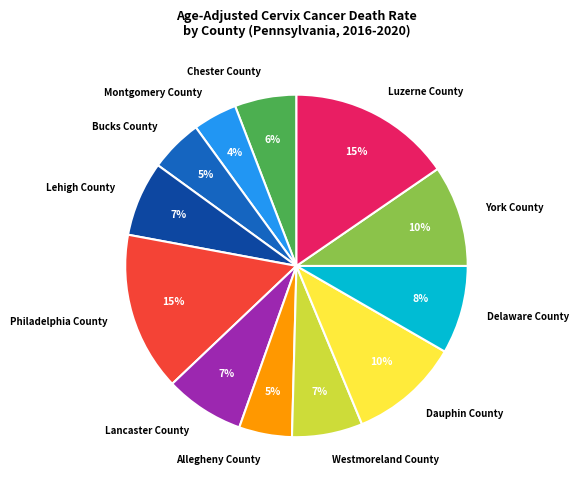

To the nearest percent, what is the difference between the largest and smallest slice percentages?

11%